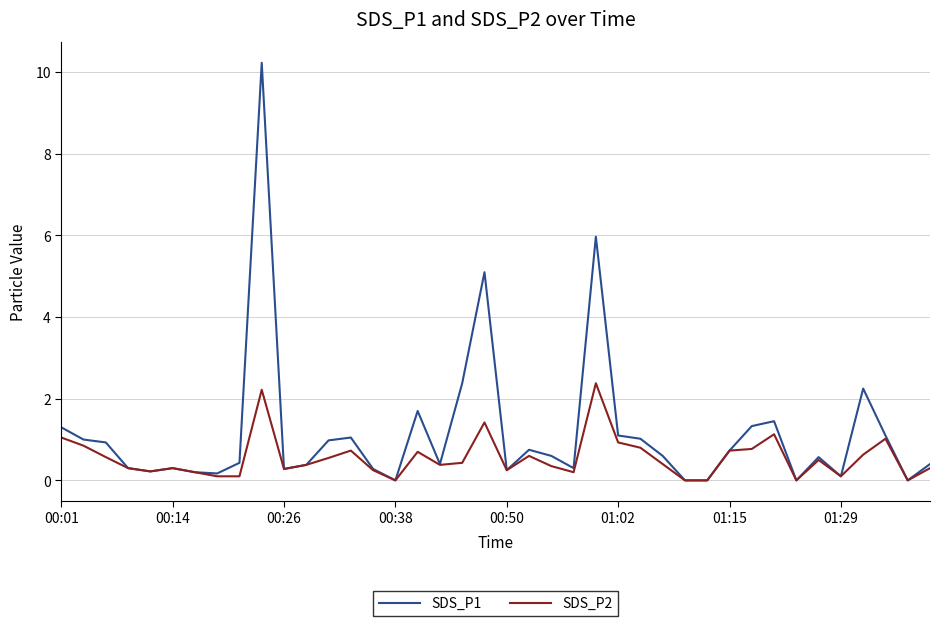

Which series has the widest spread of values?

SDS_P1